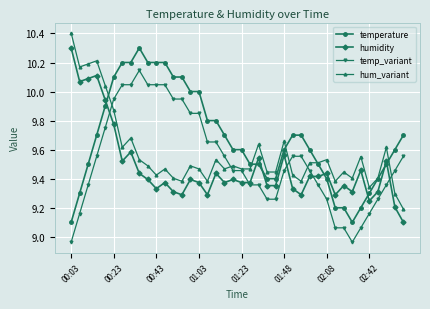

True or false: hum_variant has more than 0 interior local peaks.

True